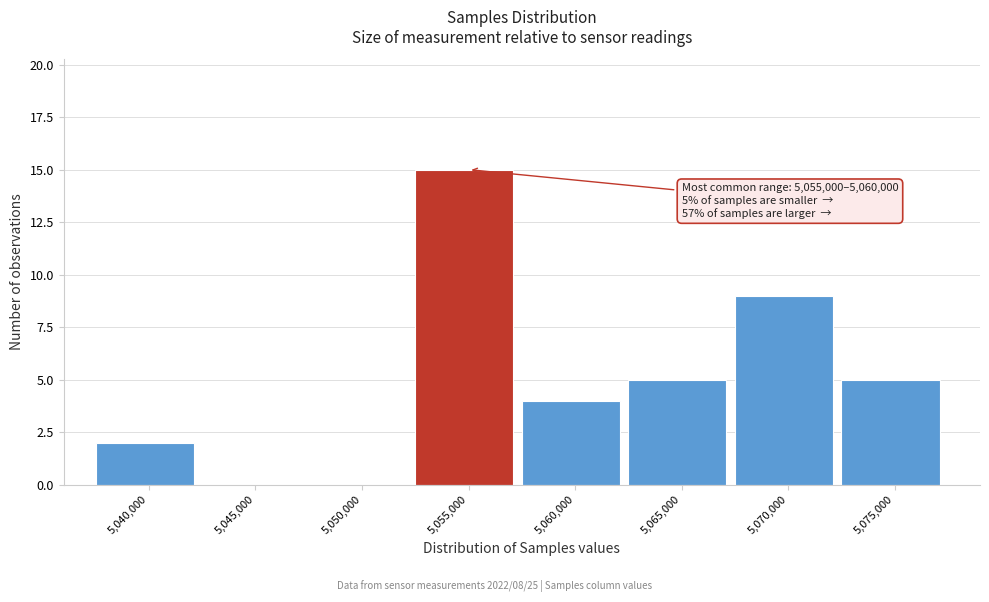

Reading left to right, transcribe all the data shown in this chart.

5,040,000=2	5,045,000=0	5,050,000=0	5,055,000=15	5,060,000=4	5,065,000=5	5,070,000=9	5,075,000=5